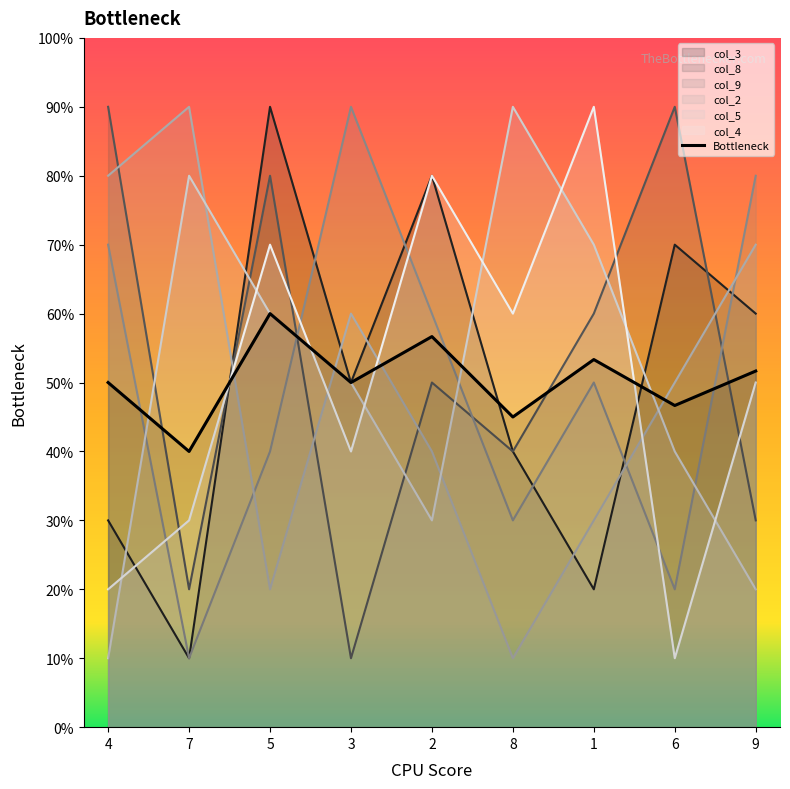

What position from the left is 6?

8